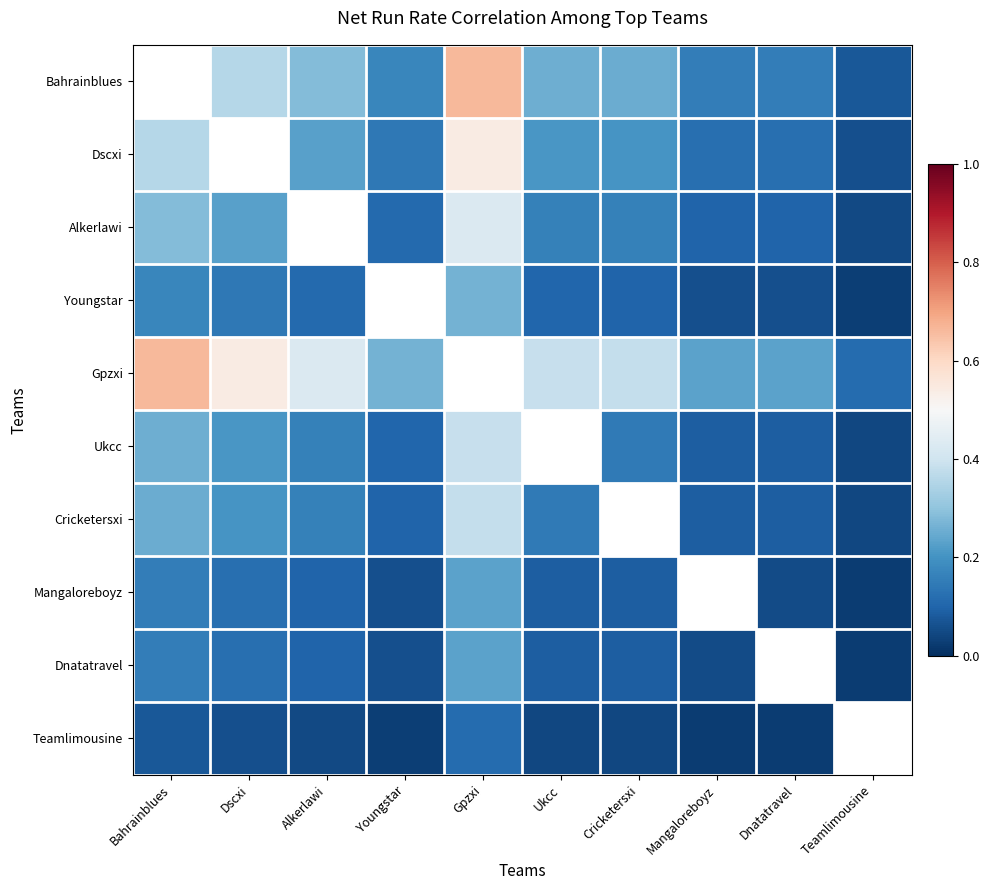

How many data points in Dnatatravel are above 0?

9